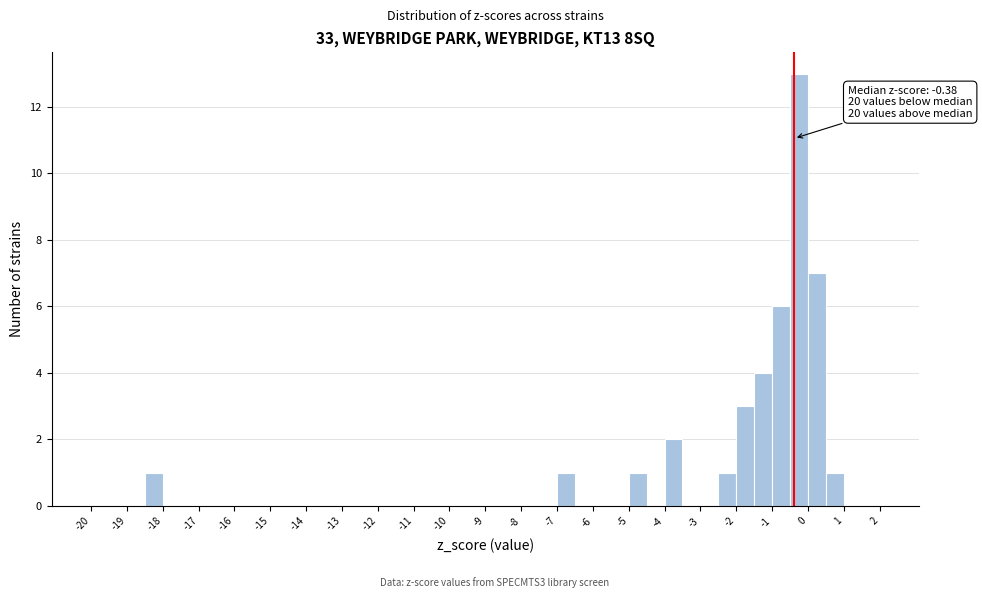

Which range on the x-axis has the tallest bar?

-0.5 to 0.0